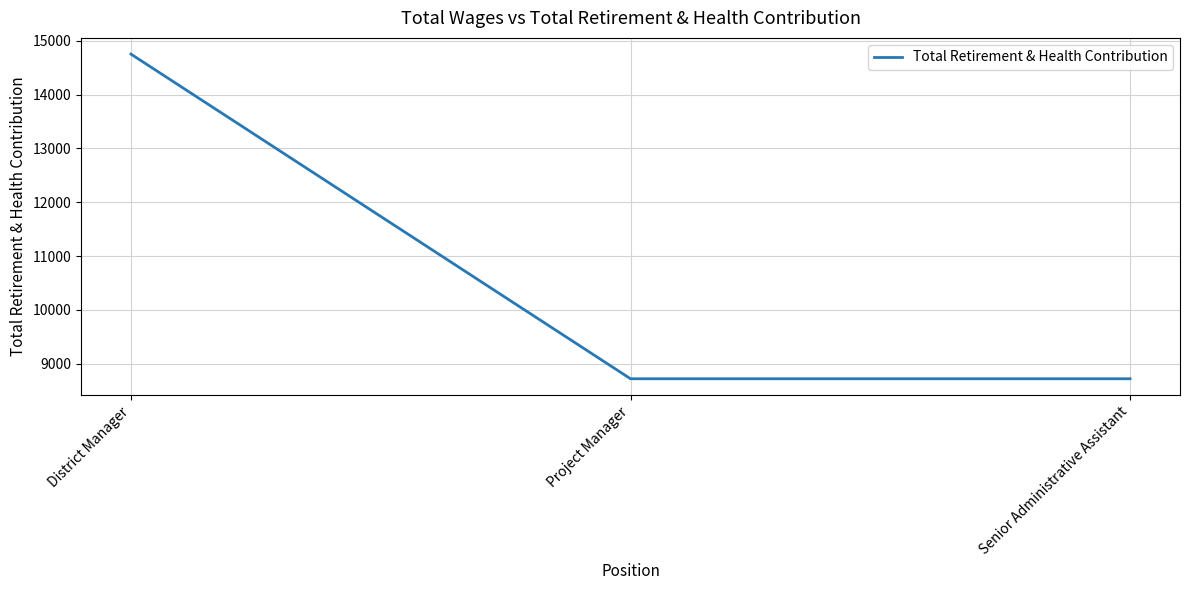

Reading right to left, what are all the values shown in this chart?

Senior Administrative Assistant=8723	Project Manager=8723	District Manager=14751